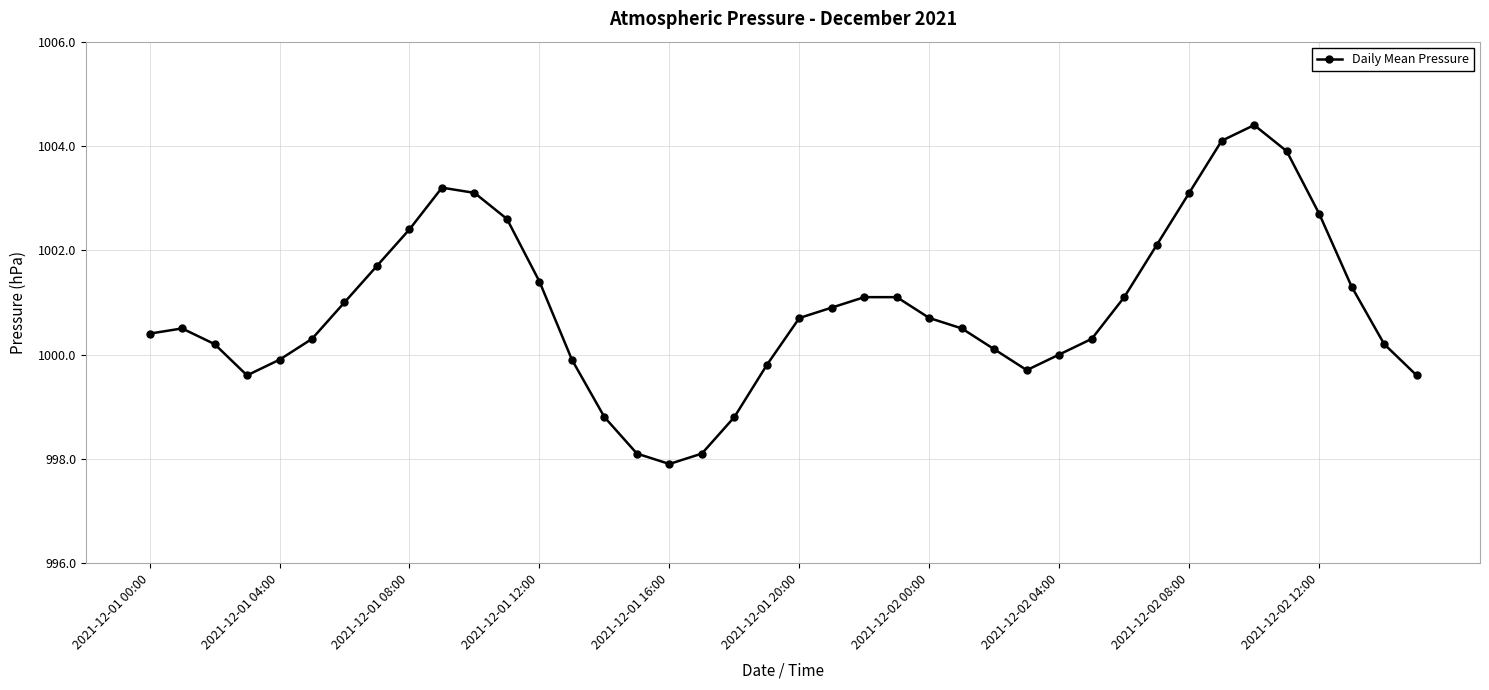

What is the value of the 6th point from the left?

1000.3